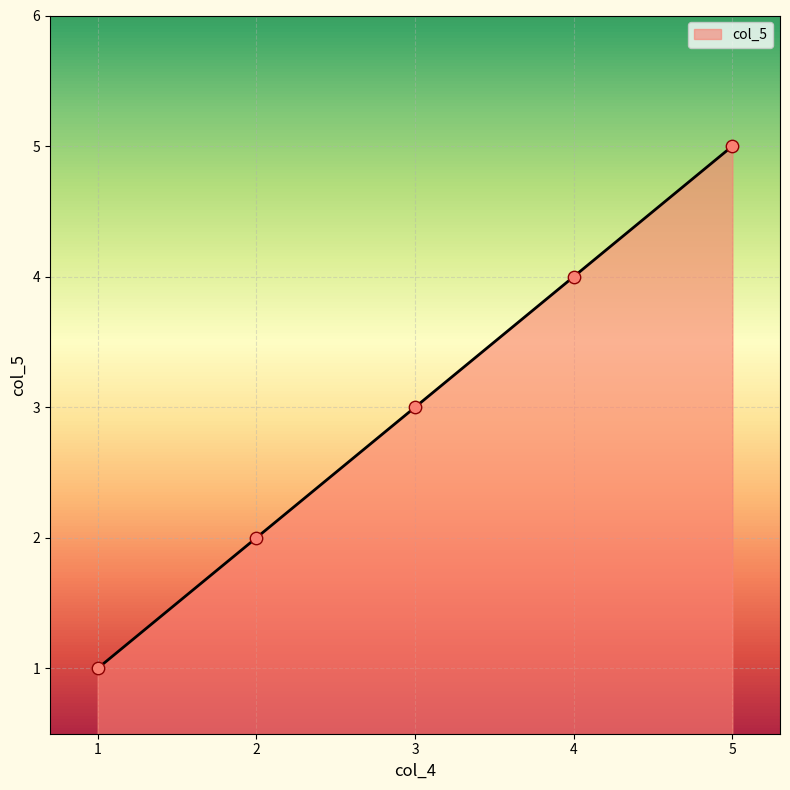

Approximately how many times larger is the value at 4 compared to 2?

2.0